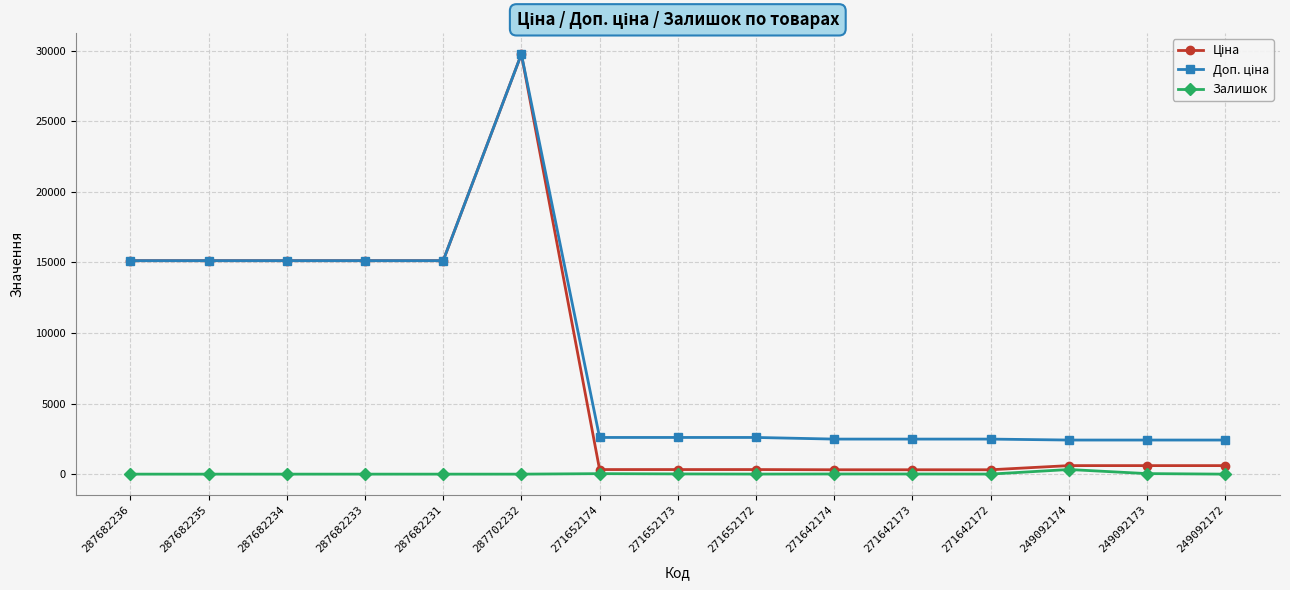

Is this an area chart (filled region under the line)?

No